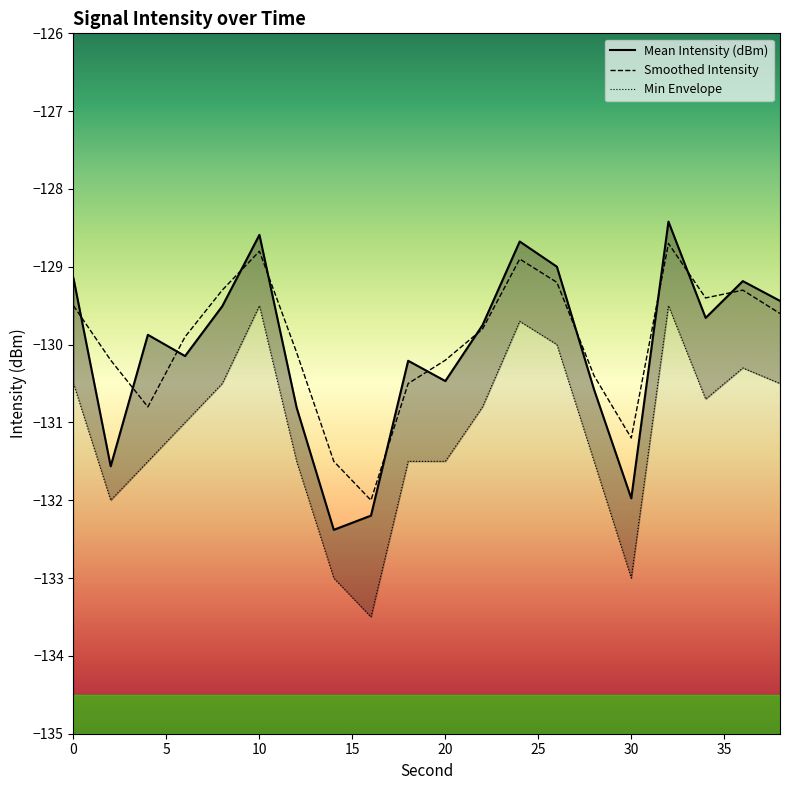

Does the chart have visible grid lines?

No